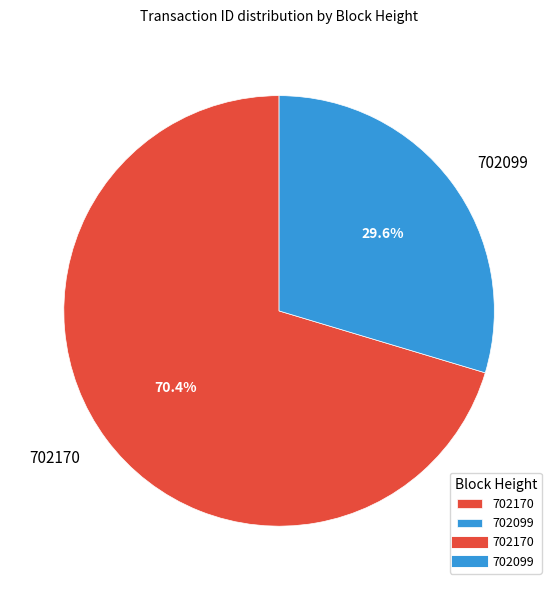

Is the sum of 702099 and 702170 greater than half?

Yes